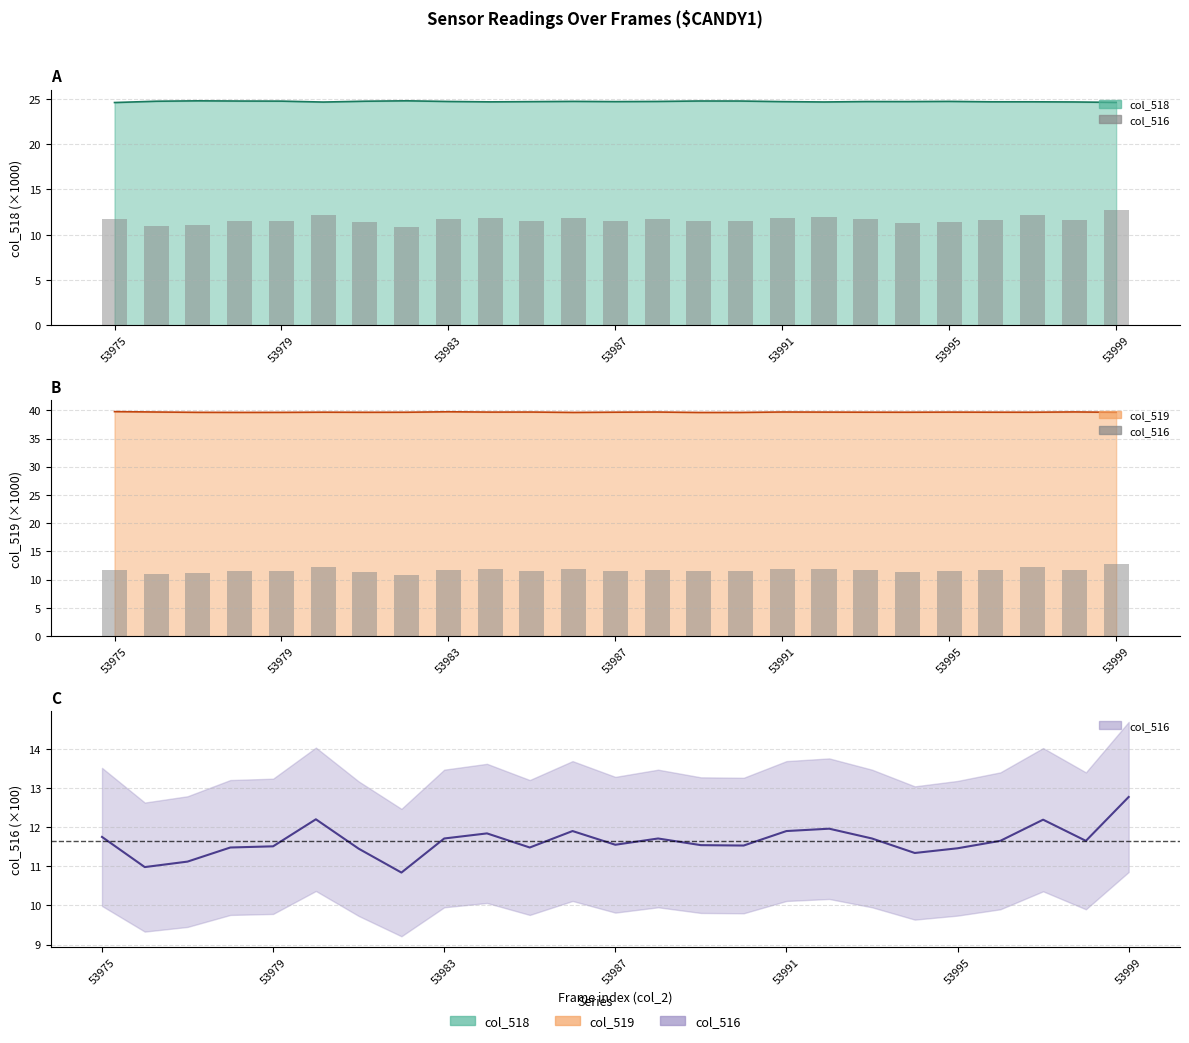

Where does the data first go above 11?

53975